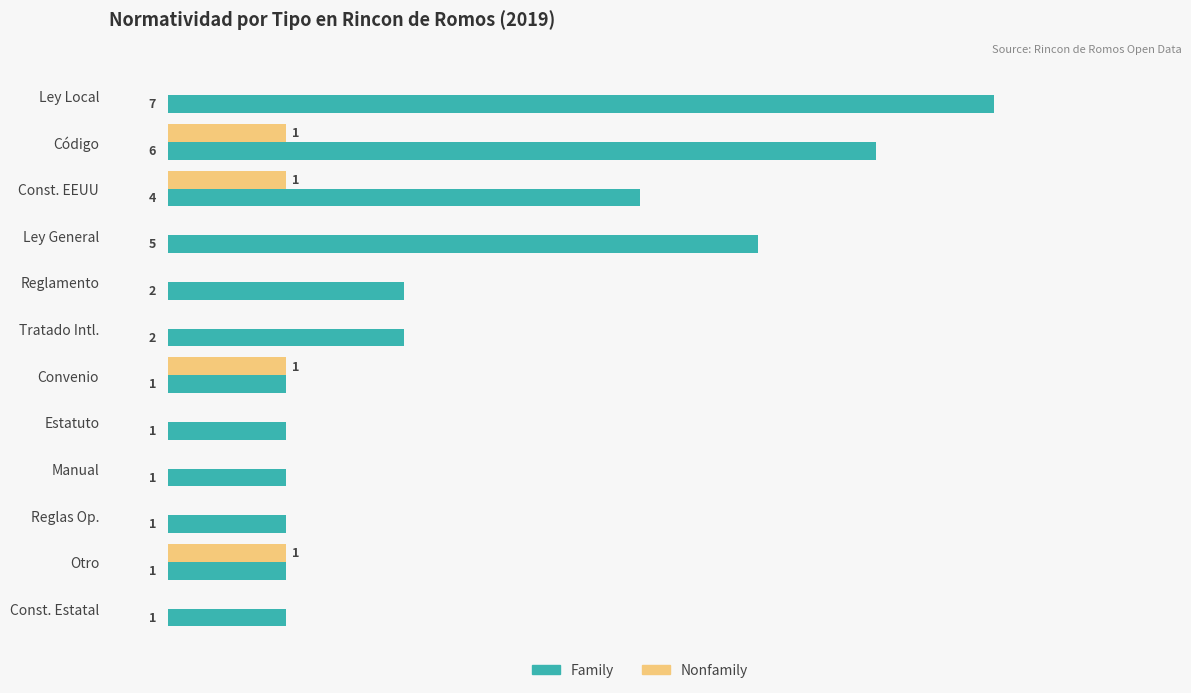

At which category does the chart reach its peak across all series?

Ley Local